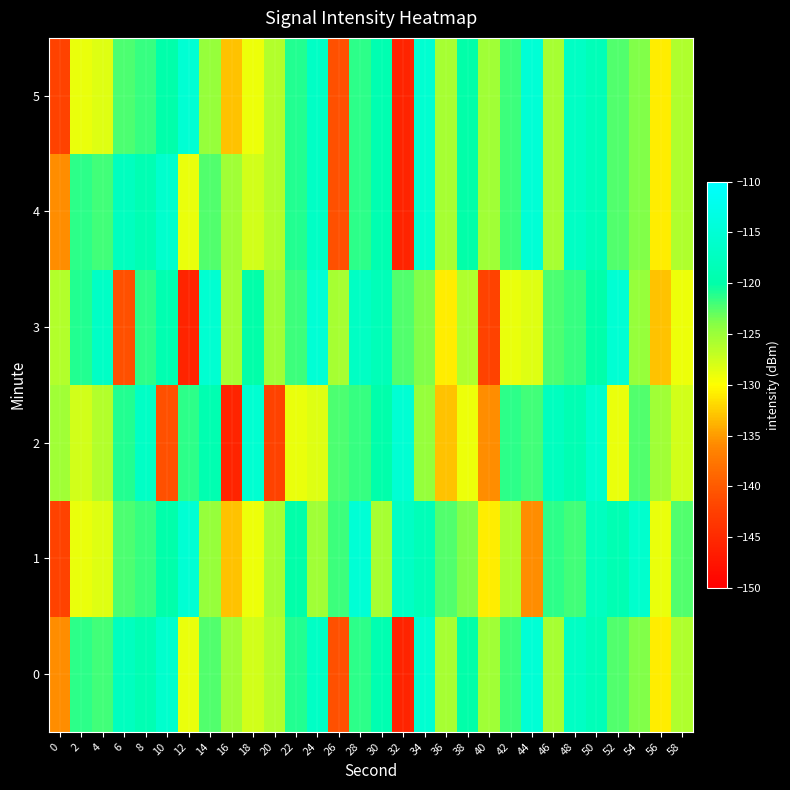

What is the greatest value displayed?

-114.9